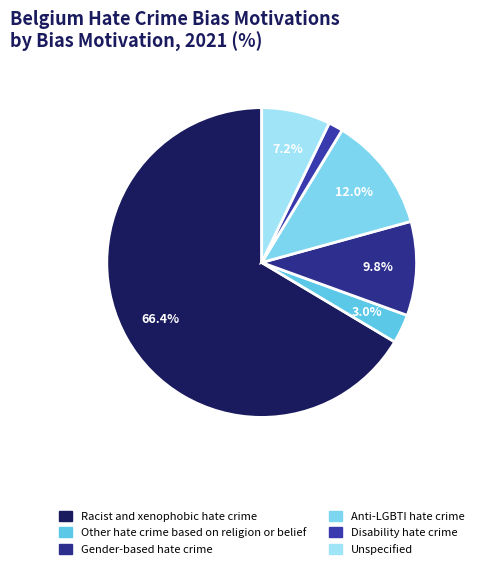

To the nearest percent, what is the average slice percentage?

17%